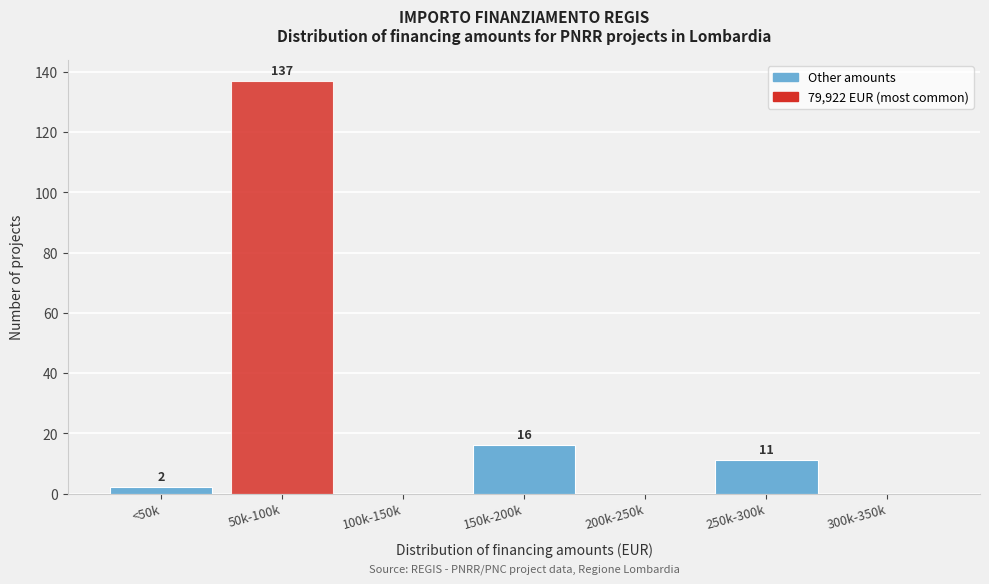

Reading left to right, list all the values displayed in this chart.

<50k=2	50k-100k=137	100k-150k=0	150k-200k=16	200k-250k=0	250k-300k=11	300k-350k=0